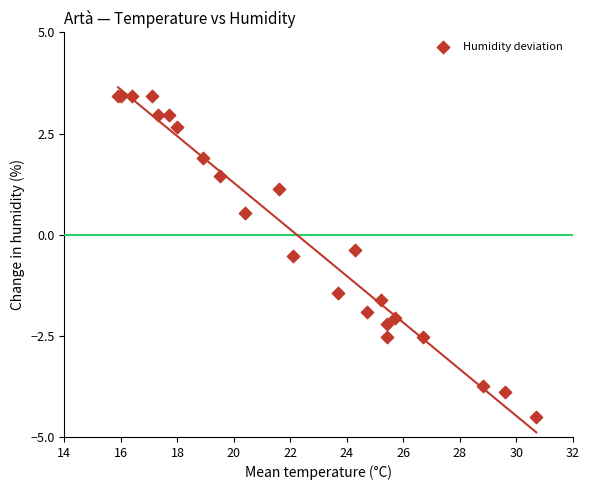

What Y value in the scatter plot is closest to 0?

-0.4